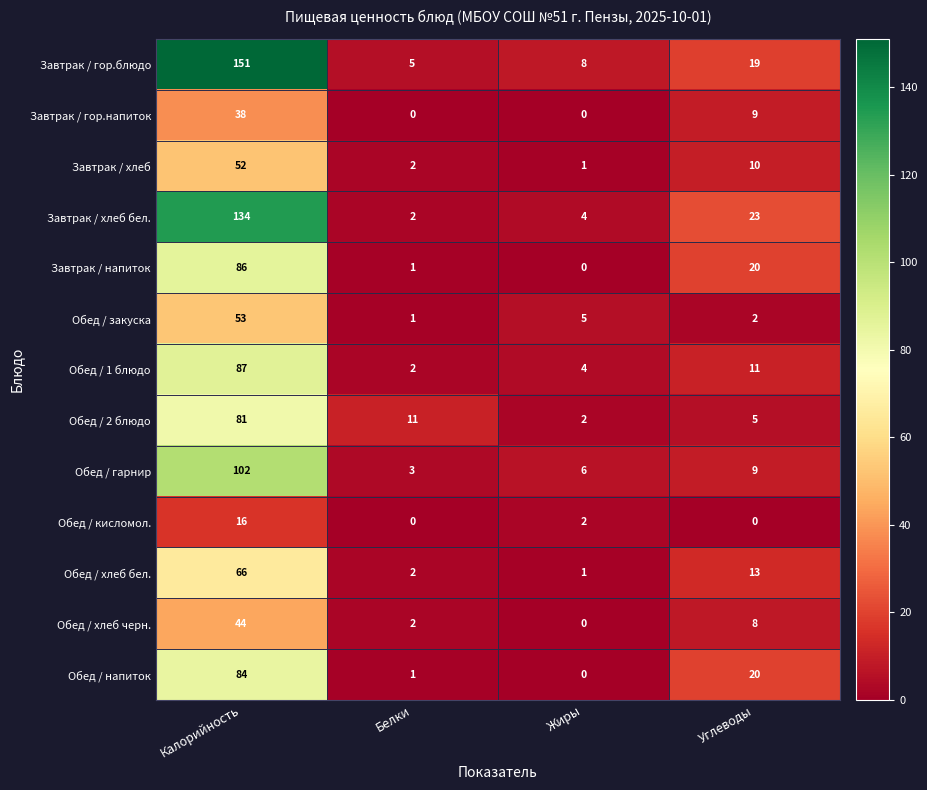

Which series has the largest range (max minus min)?

Завтрак / гор.блюдо